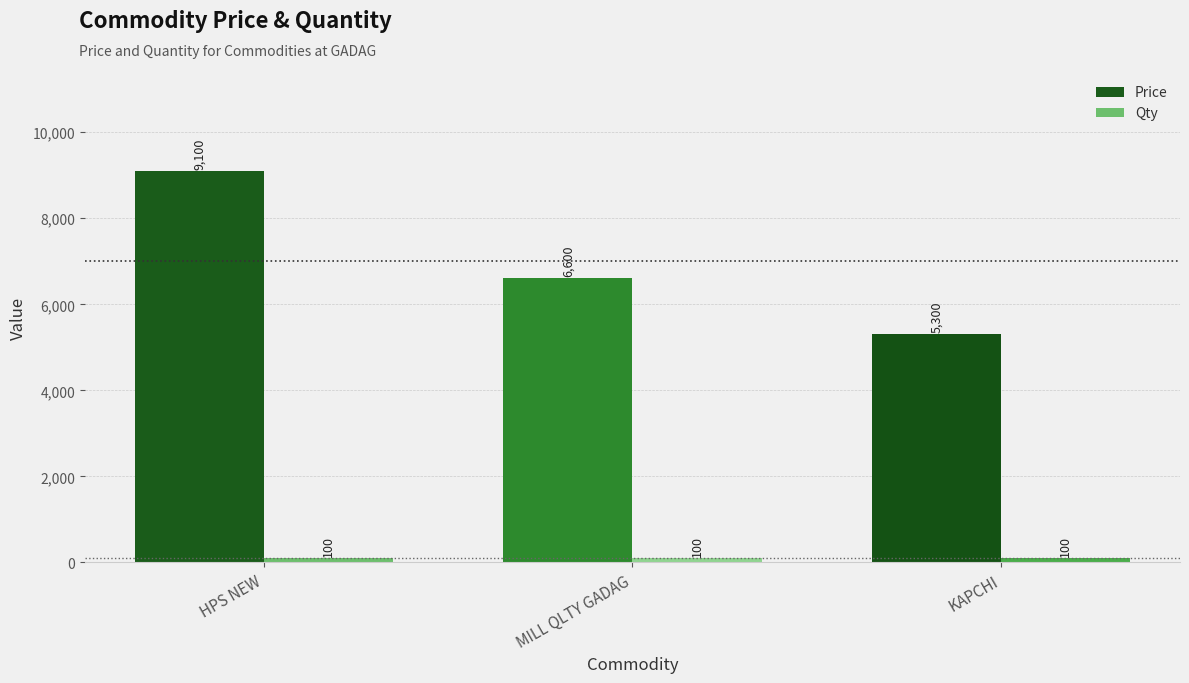

At how many categories does at least one series exceed 2482?

3